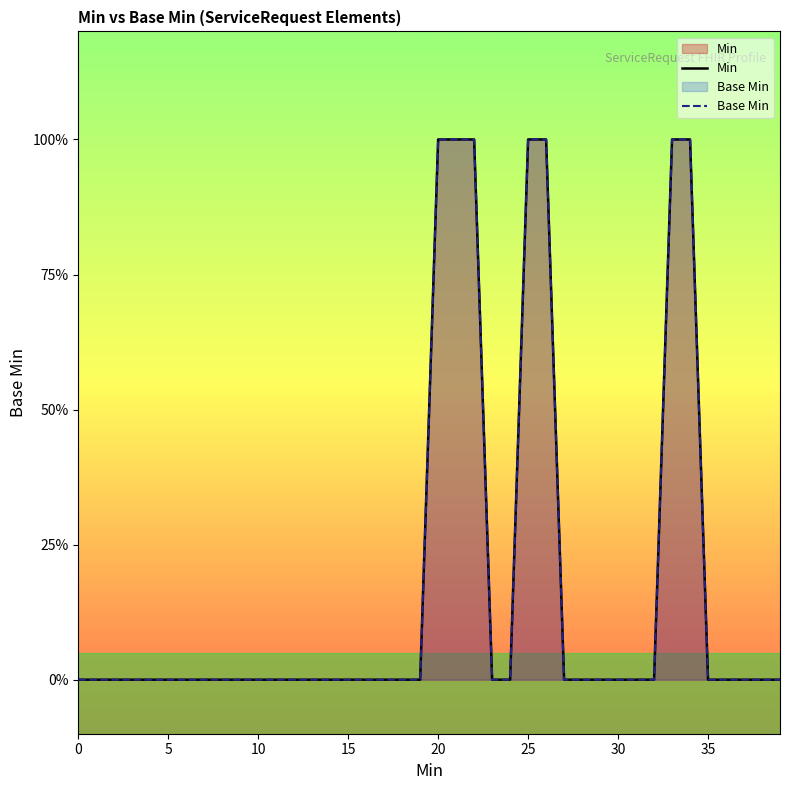

Which series has the widest spread of values?

Min